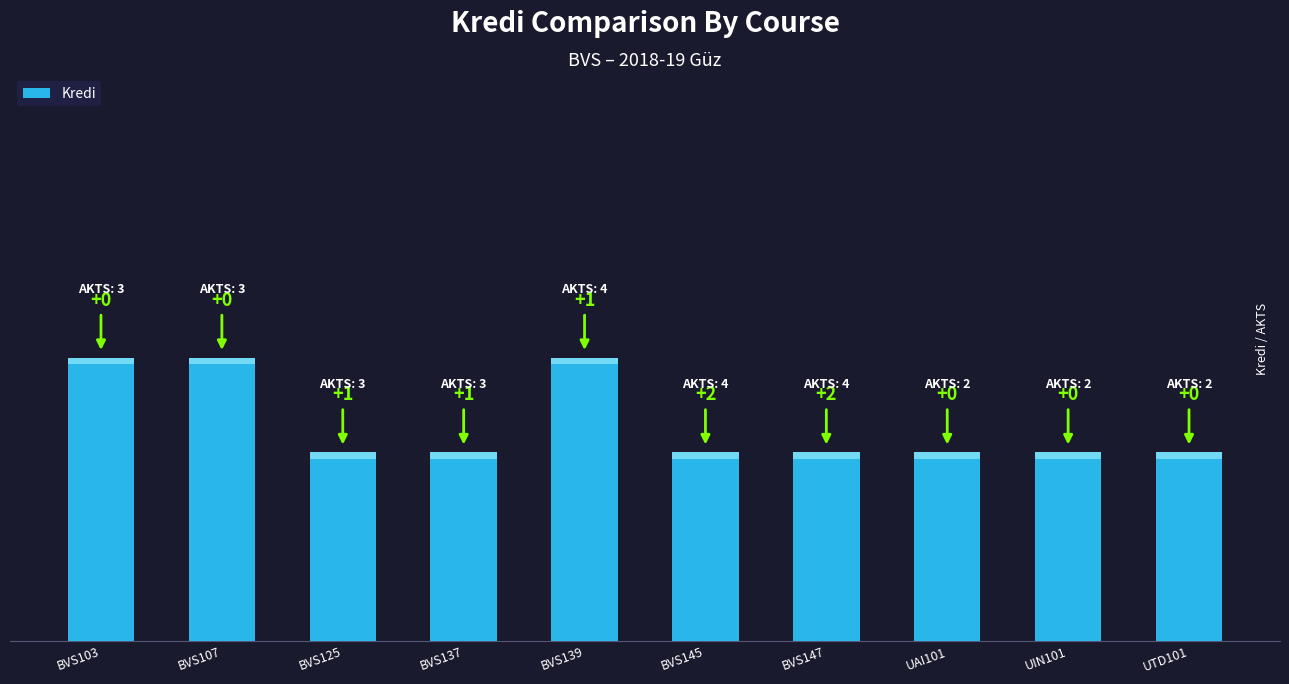

Does the chart contain any negative values?

No